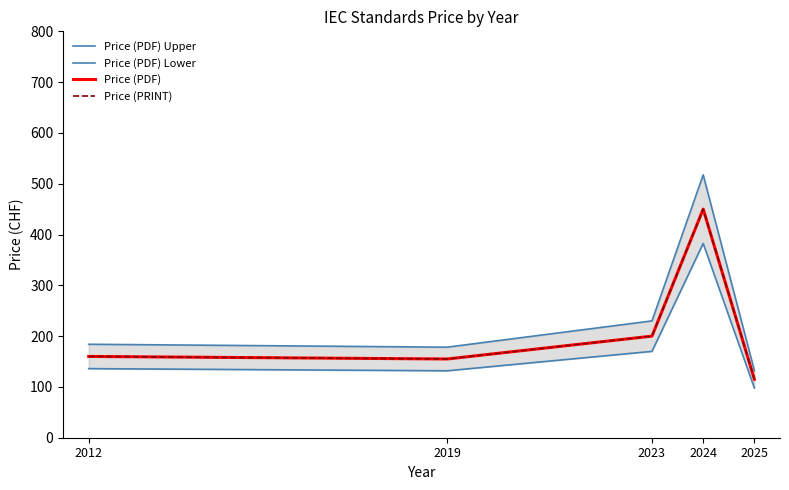

At which label does Price (PDF) Upper reach its minimum?

2025